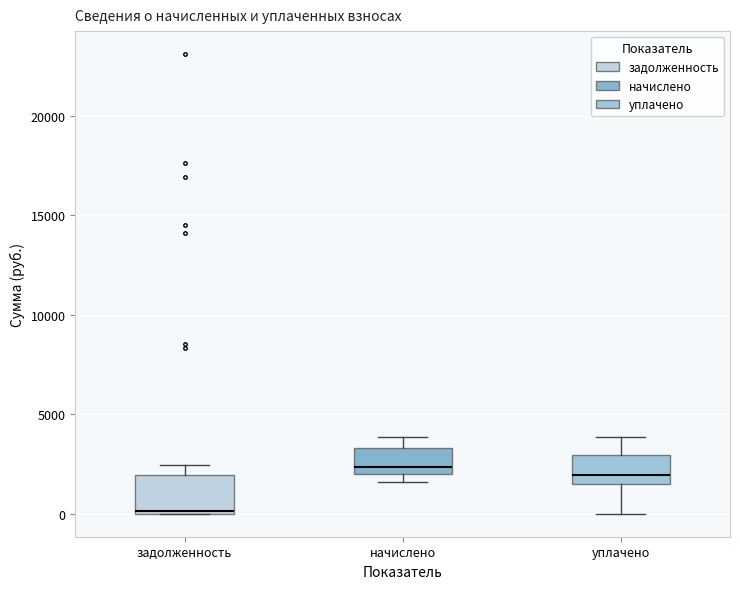

Where does the upper whisker of the box for начислено end on the y-axis? The values are not printed on the chart, so give them approximately, as read against the axis.

4000